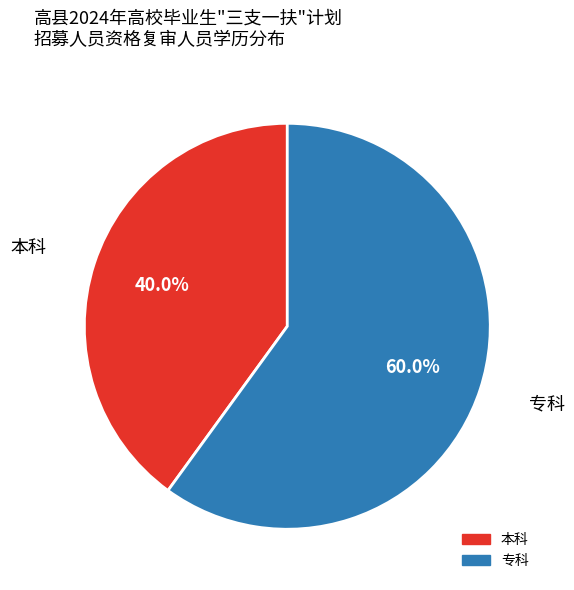

What percentage is the 专科 slice, to the nearest percent?

60%